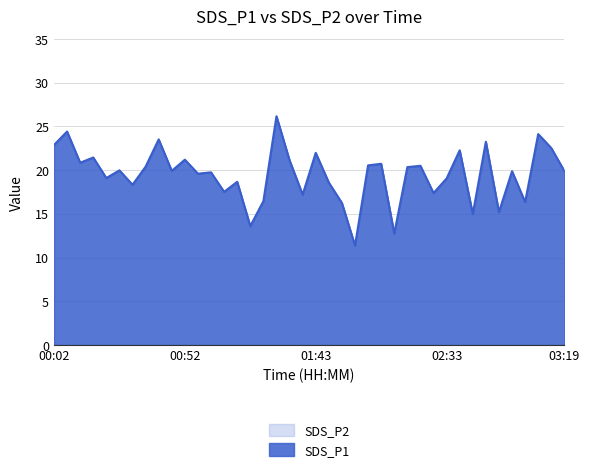

At which label does the data first exceed 19?

00:02